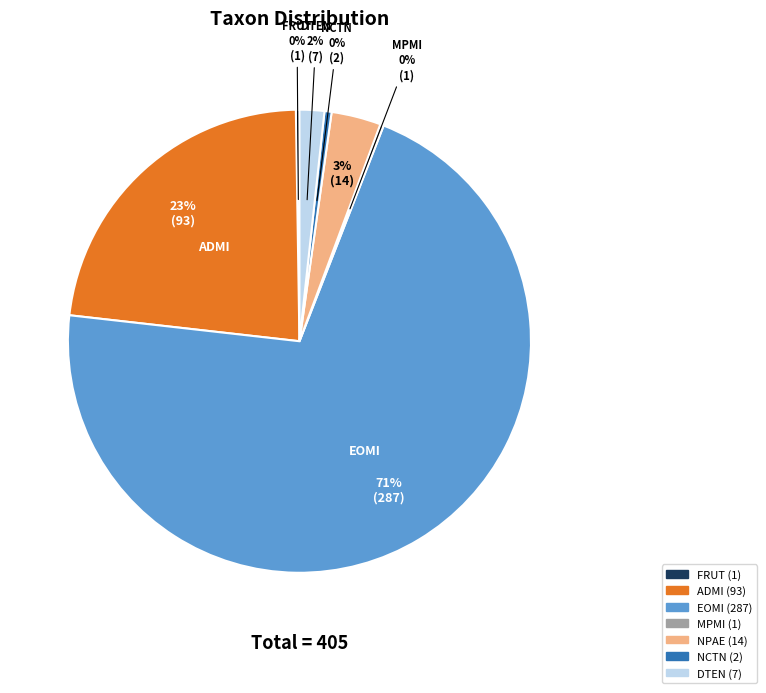

Approximately how many times larger is the value at EOMI compared to ADMI?

3.1